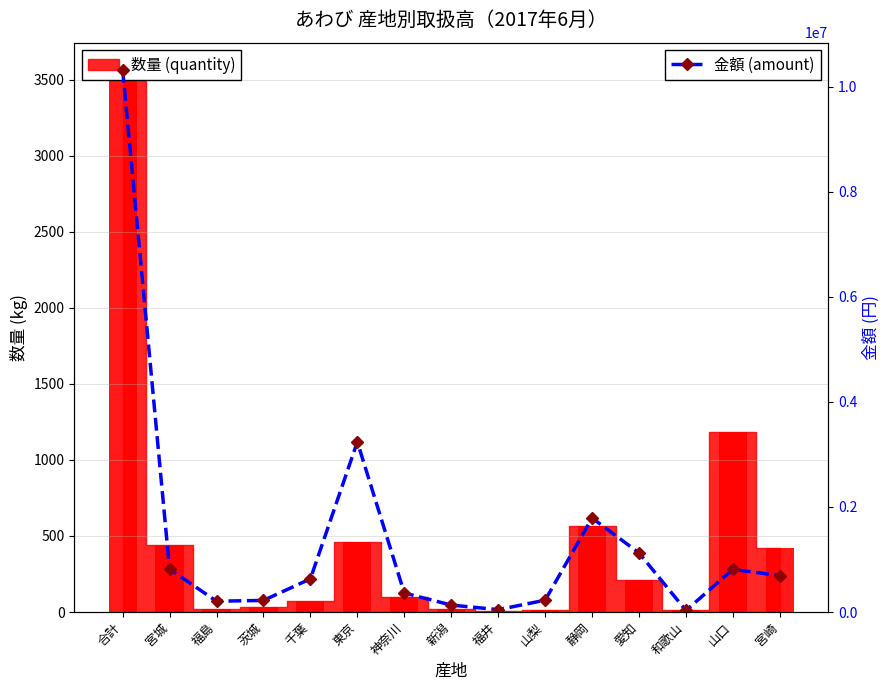

Which has a higher value, 福井 or 合計?

合計